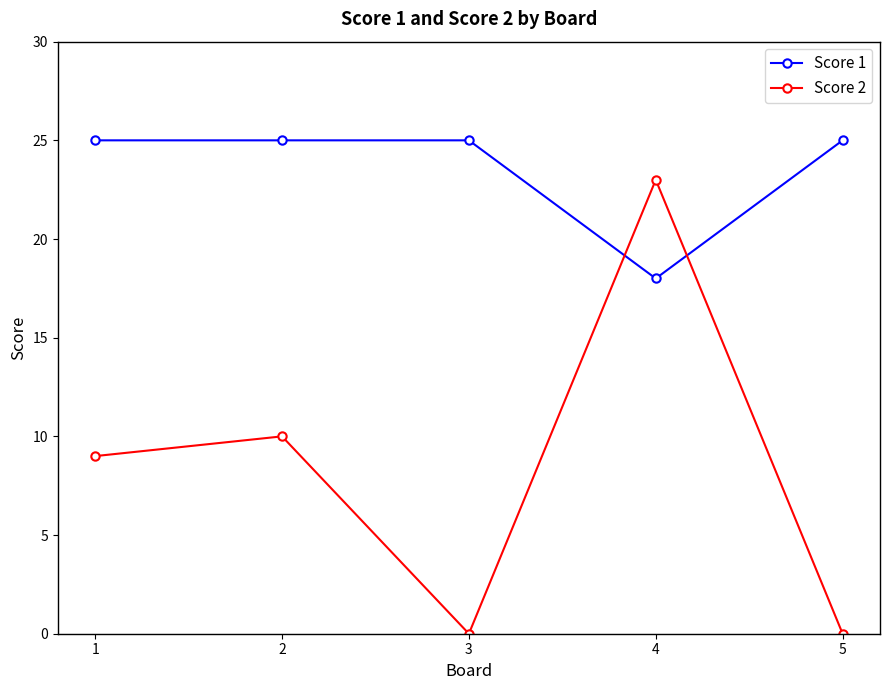

What is the maximum value shown in the chart?

25